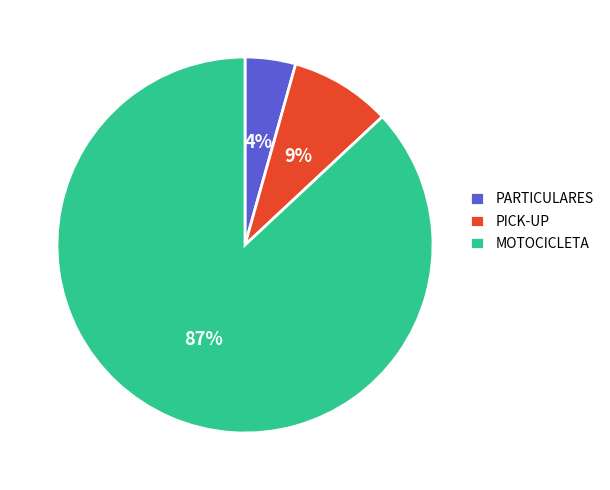

To the nearest percent, what is the difference between the largest and smallest slice percentages?

83%